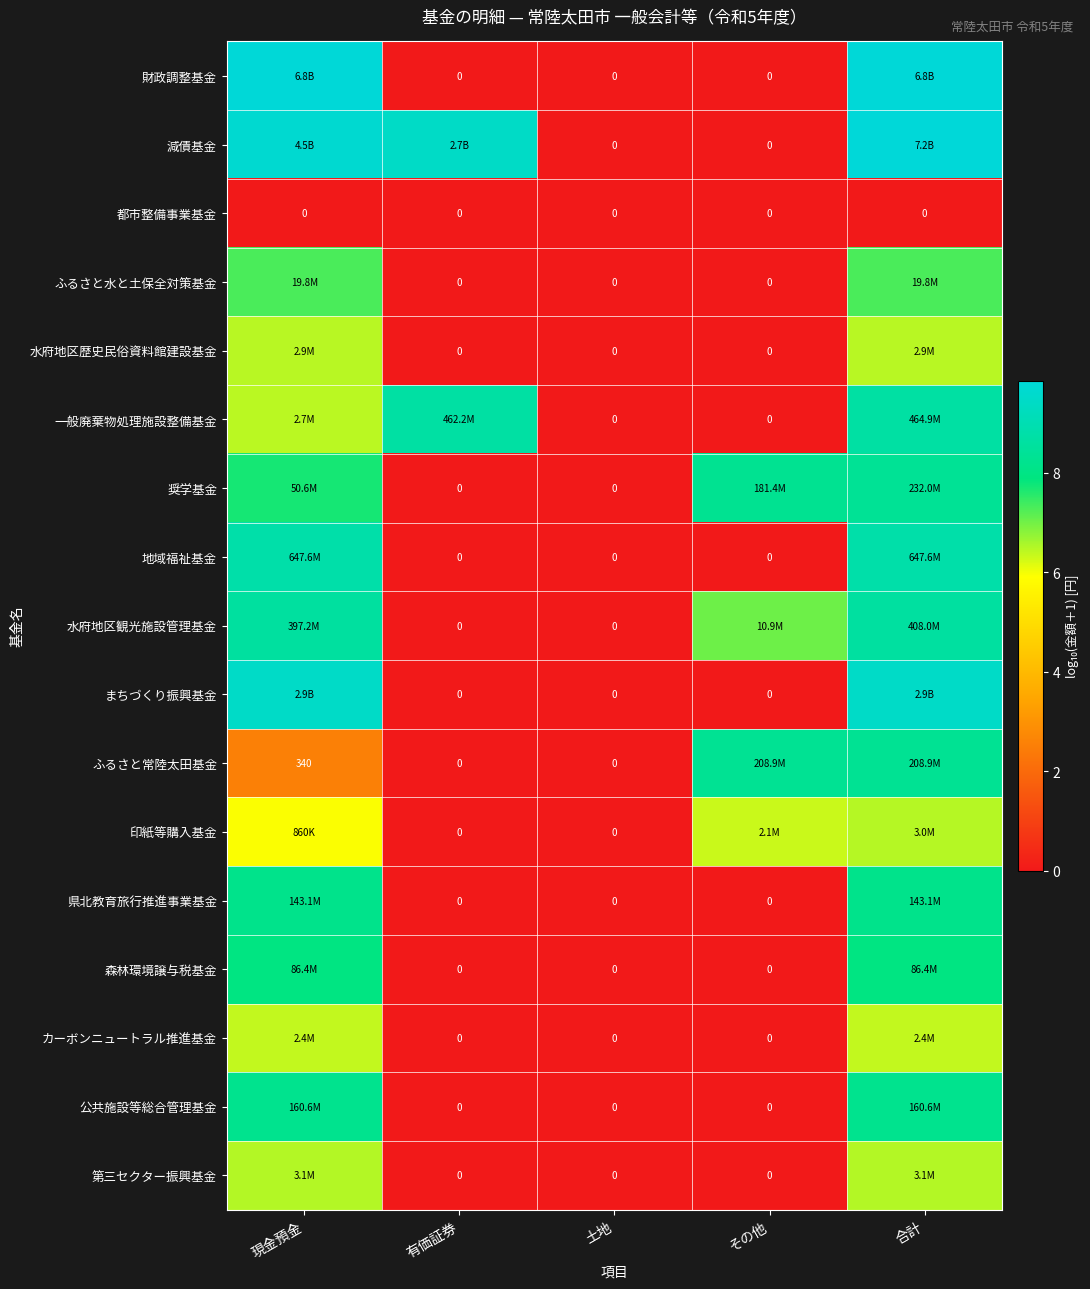

List the series in order of their peak value, highest first.

減債基金, 財政調整基金, まちづくり振興基金, 地域福祉基金, 一般廃棄物処理施設整備基金, 水府地区観光施設管理基金, 奨学基金, ふるさと常陸太田基金, 公共施設等総合管理基金, 県北教育旅行推進事業基金, 森林環境譲与税基金, ふるさと水と土保全対策基金, 第三セクター振興基金, 印紙等購入基金, 水府地区歴史民俗資料館建設基金, カーボンニュートラル推進基金, 都市整備事業基金